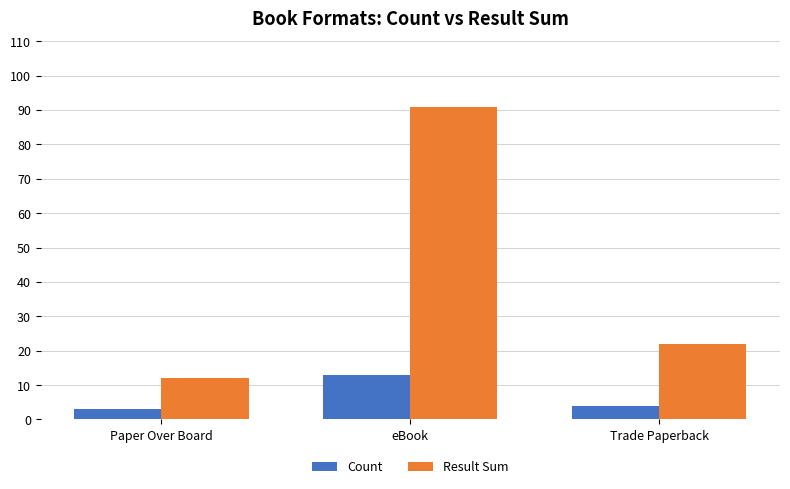

What is the maximum value shown in the chart?

91